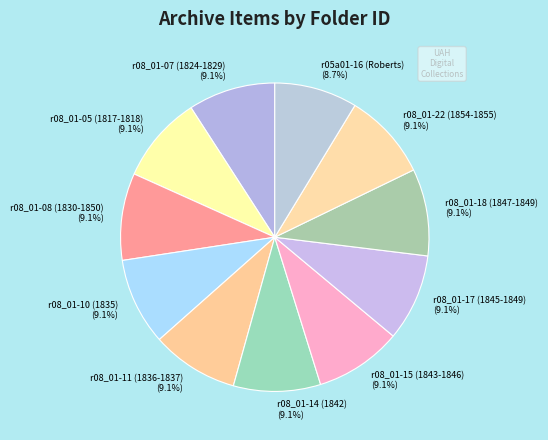

Combined, do r05a01-16 (Roberts) (8.7%) and r08_01-17 (1845-1849) (9.1%) account for over 50%?

No